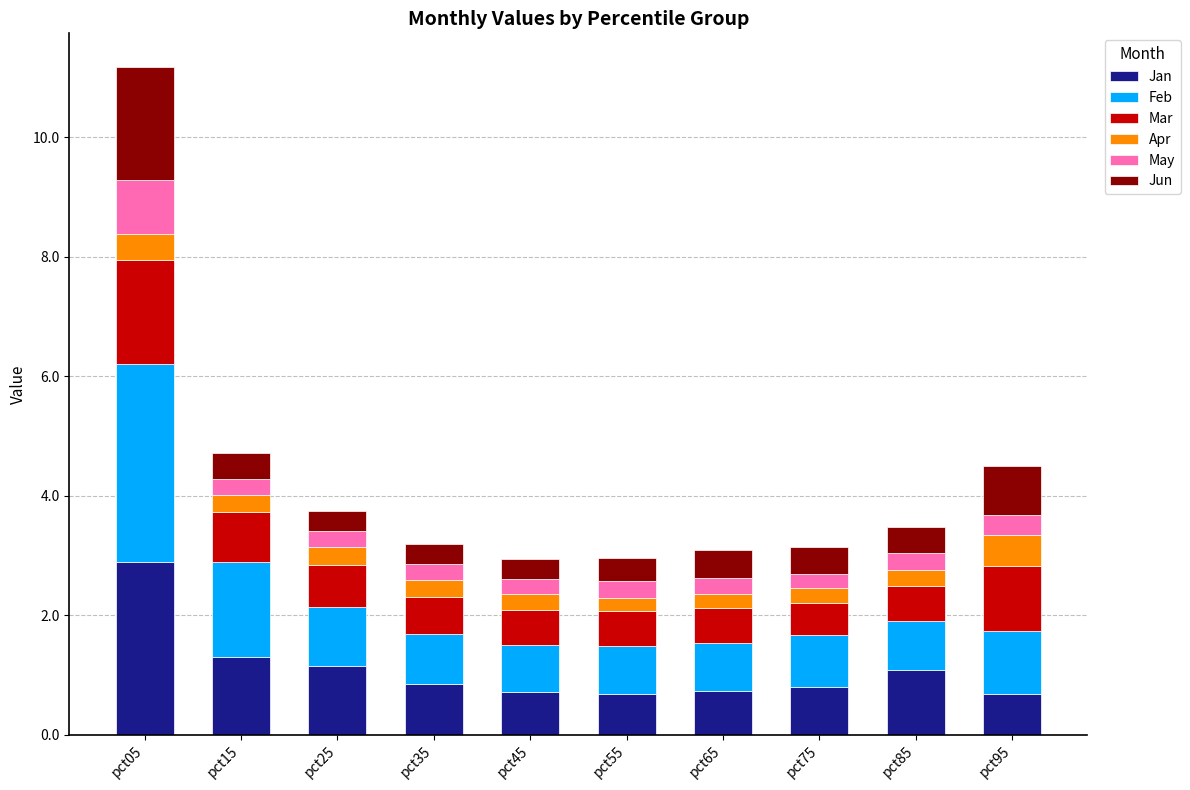

What is the total value across all series at pct95?

4.5